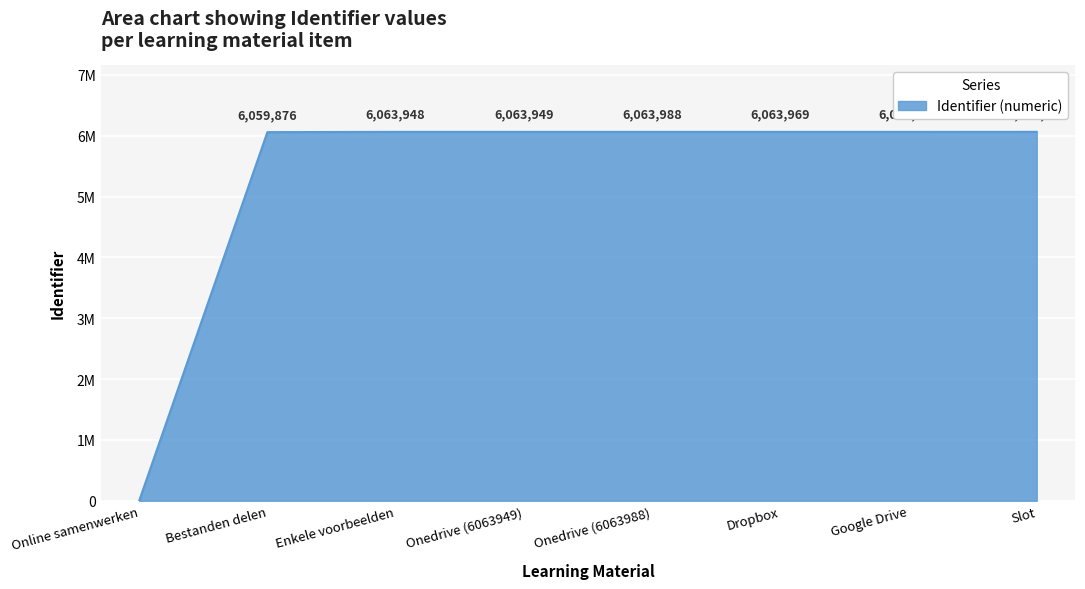

What is the difference between the maximum and minimum values?

6064331